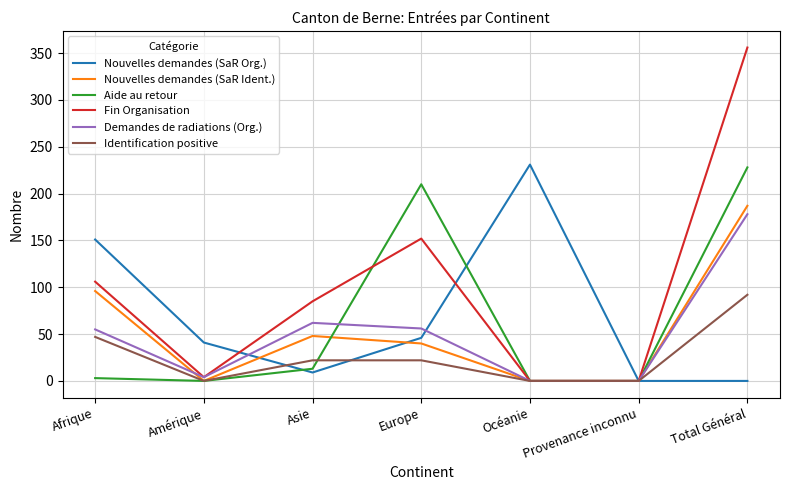

The value of Nouvelles demandes (SaR Org.) at Océanie is 148. True or false?

False